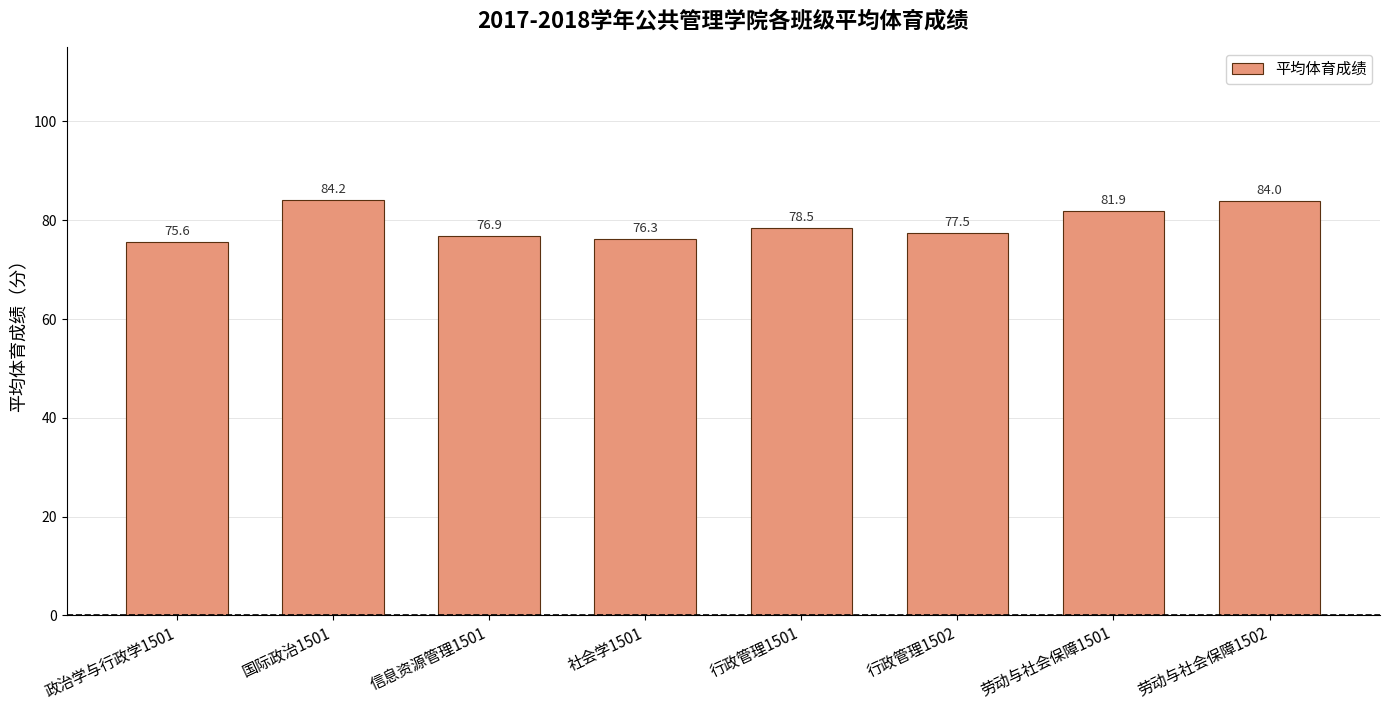

What is the approximate value at 社会学1501?

76.3